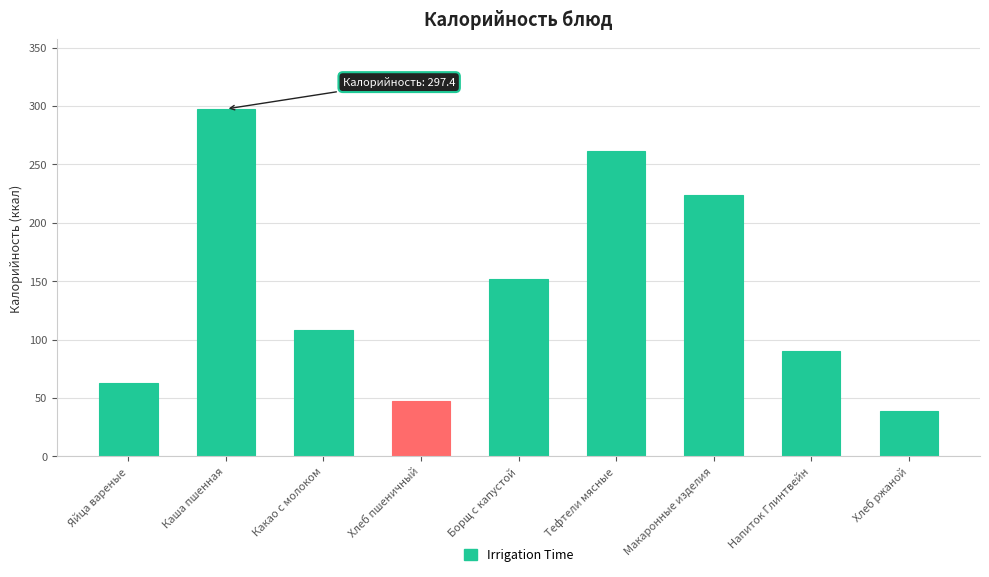

Reading left to right, what are all the values shown in this chart?

62.8	297.4	108.5	47.9	151.6	261.6	223.4	90.0	39.1